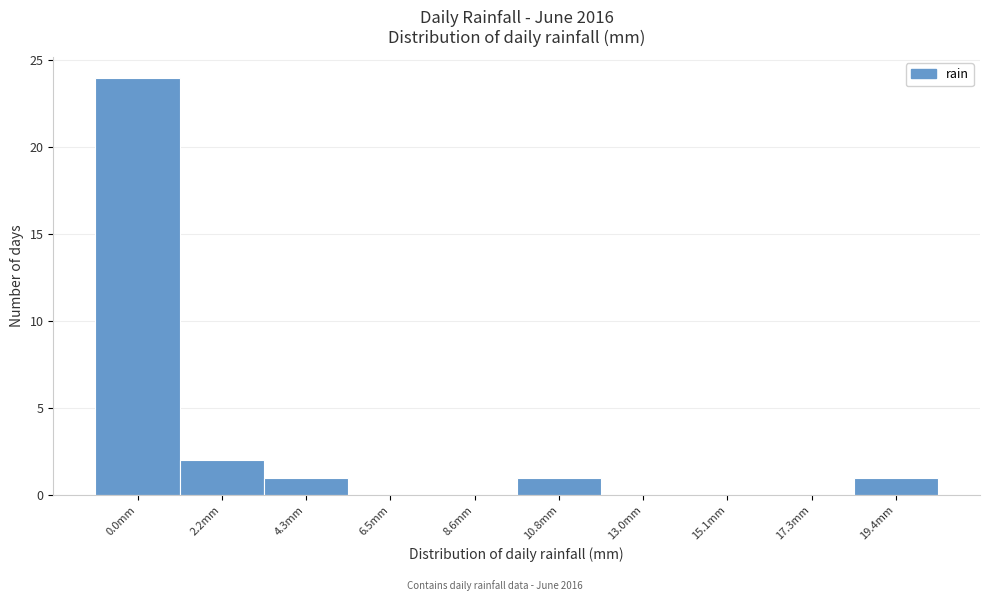

Reading right to left, transcribe all the data shown in this chart.

19.4mm=1	17.3mm=0	15.1mm=0	13.0mm=0	10.8mm=1	8.6mm=0	6.5mm=0	4.3mm=1	2.2mm=2	0.0mm=24